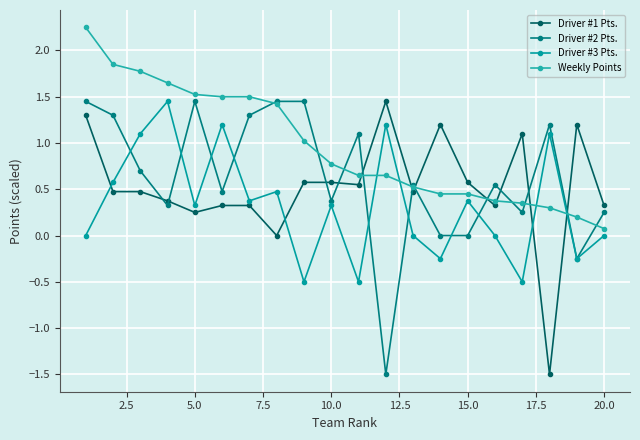

After their last crossing, which series has the higher values: Driver #3 Pts. or Driver #1 Pts.?

Driver #1 Pts.